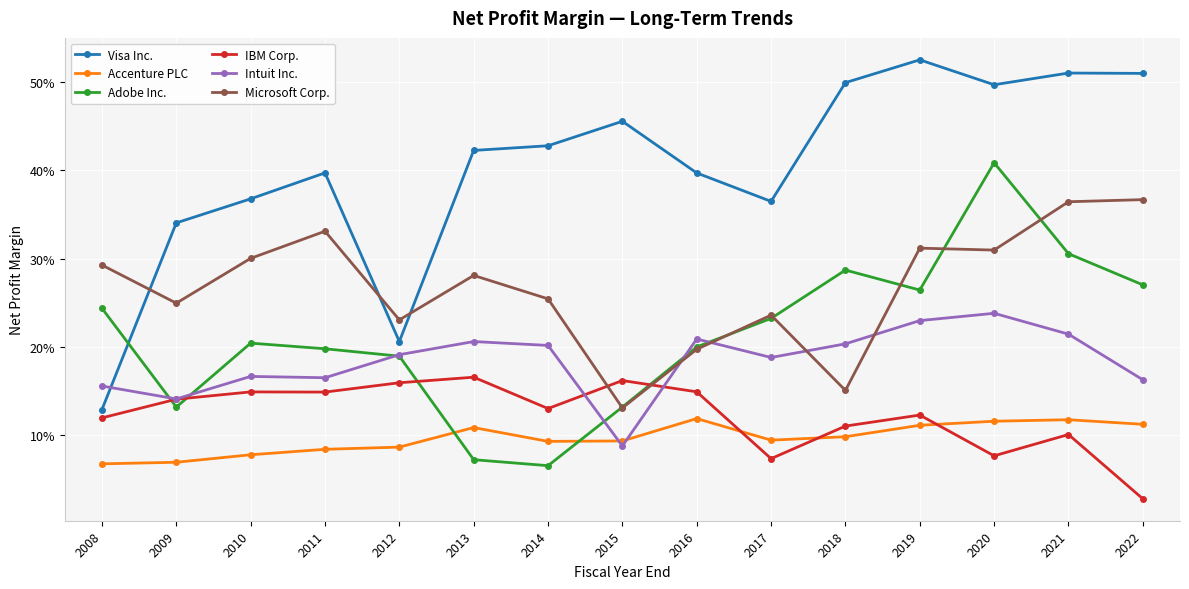

What is the difference between the maximum and minimum values in the Microsoft Corp. series?

0.2